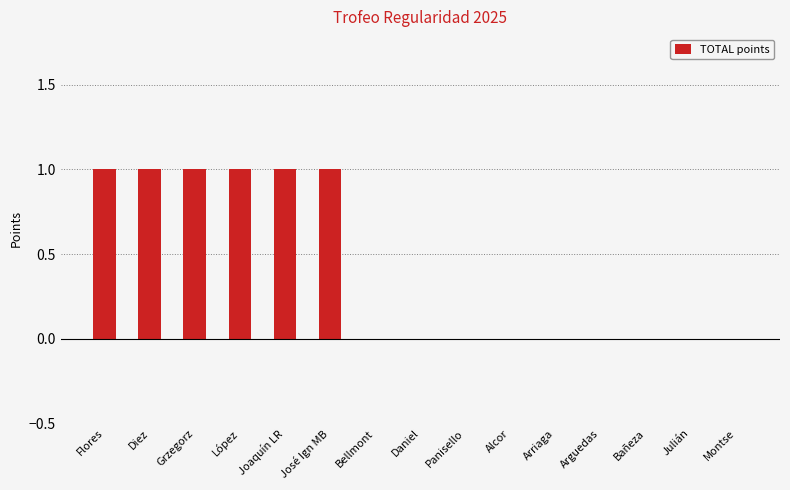

Reading right to left, what are all the values shown in this chart?

Montse=0	Julián=0	Bañeza=0	Arguedas=0	Arriaga=0	Alcor=0	Panisello=0	Daniel=0	Bellmont=0	José Ign MB=1	Joaquín LR=1	López=1	Grzegorz=1	Diez=1	Flores=1